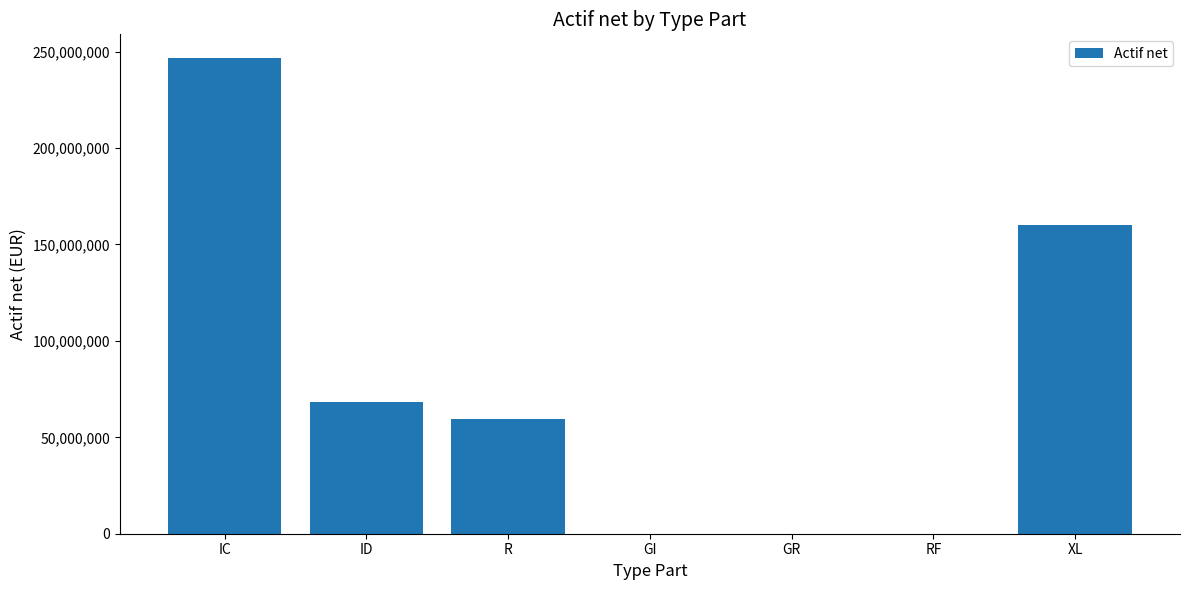

Where is the data nearest to the value 123319713?

XL